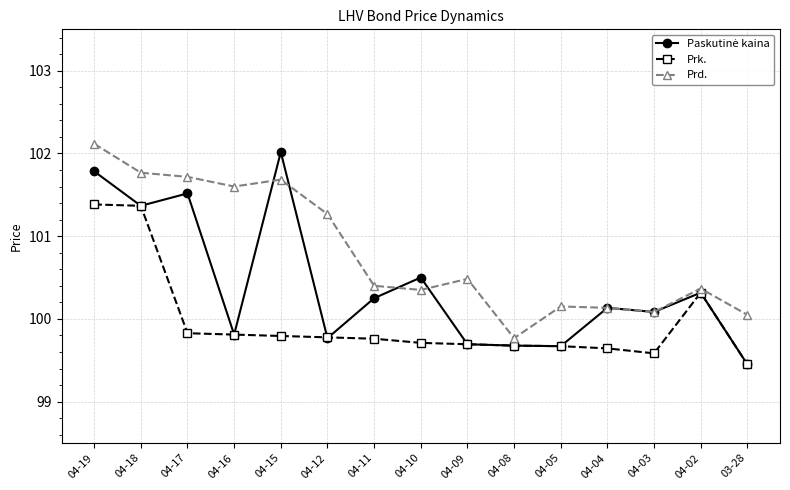

True or false: Prk. has more than 0 interior local peaks.

True